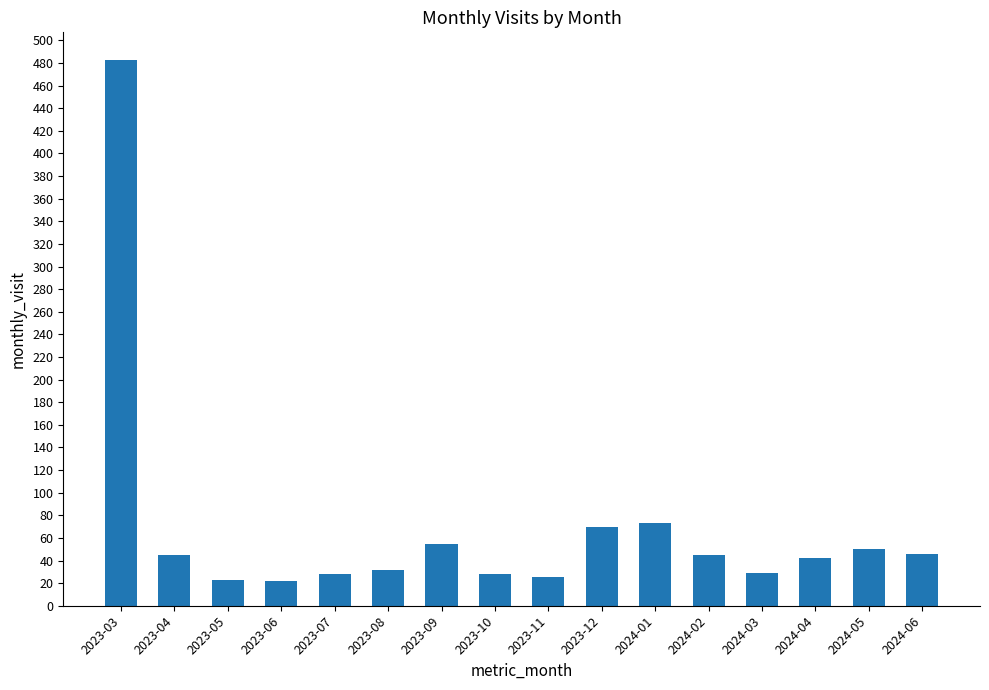

The chart shows a value of 32 at 2023-08. True or false?

True